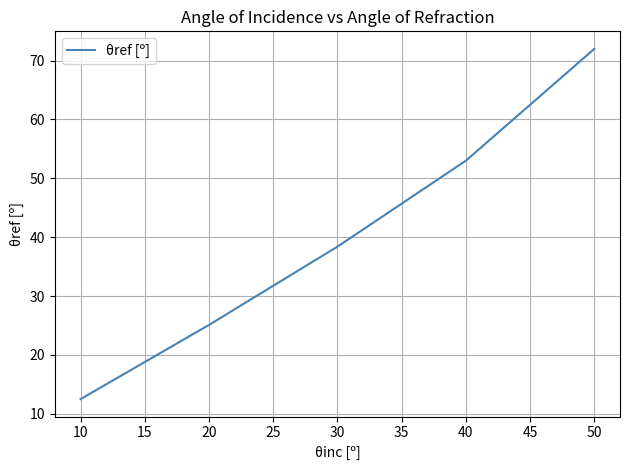

What is the minimum value shown in the chart?

12.5